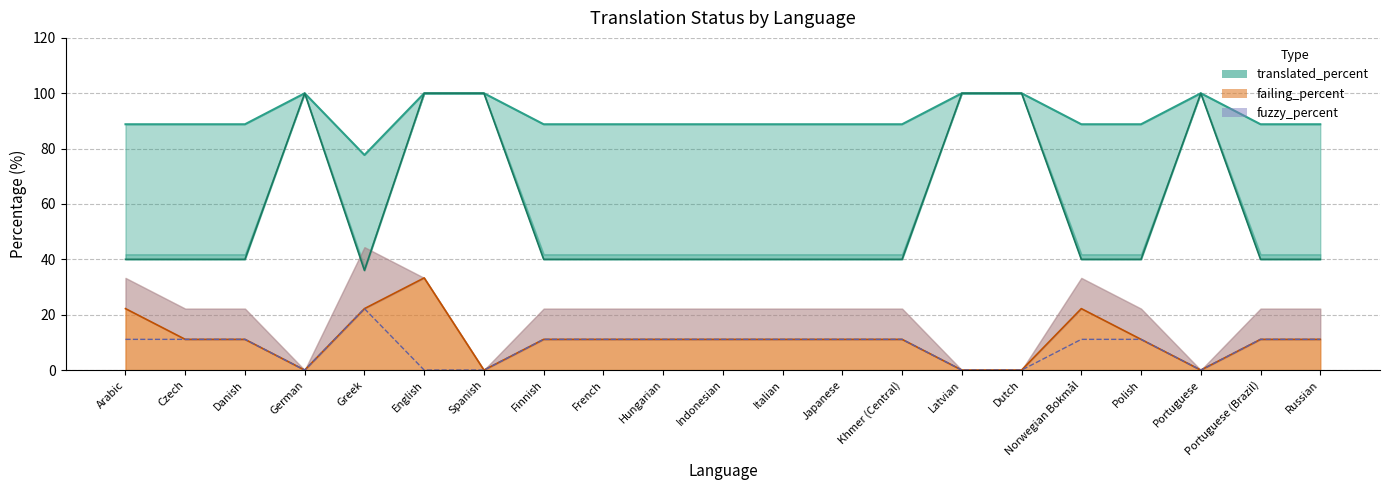

Reading left to right, list all the values displayed in this chart.

translated_percent_line: 88.8	88.8	88.8	100.0	77.7	100.0	100.0	88.8	88.8	88.8	88.8	88.8	88.8	88.8	100.0	100.0	88.8	88.8	100.0	88.8	88.8
translated_words_percent_line: 40.0	40.0	40.0	100.0	36.0	100.0	100.0	40.0	40.0	40.0	40.0	40.0	40.0	40.0	100.0	100.0	40.0	40.0	100.0	40.0	40.0
failing_percent_line: 22.2	11.1	11.1	0.0	22.2	33.3	0.0	11.1	11.1	11.1	11.1	11.1	11.1	11.1	0.0	0.0	22.2	11.1	0.0	11.1	11.1
fuzzy_percent_line: 11.1	11.1	11.1	0.0	22.2	0.0	0.0	11.1	11.1	11.1	11.1	11.1	11.1	11.1	0.0	0.0	11.1	11.1	0.0	11.1	11.1